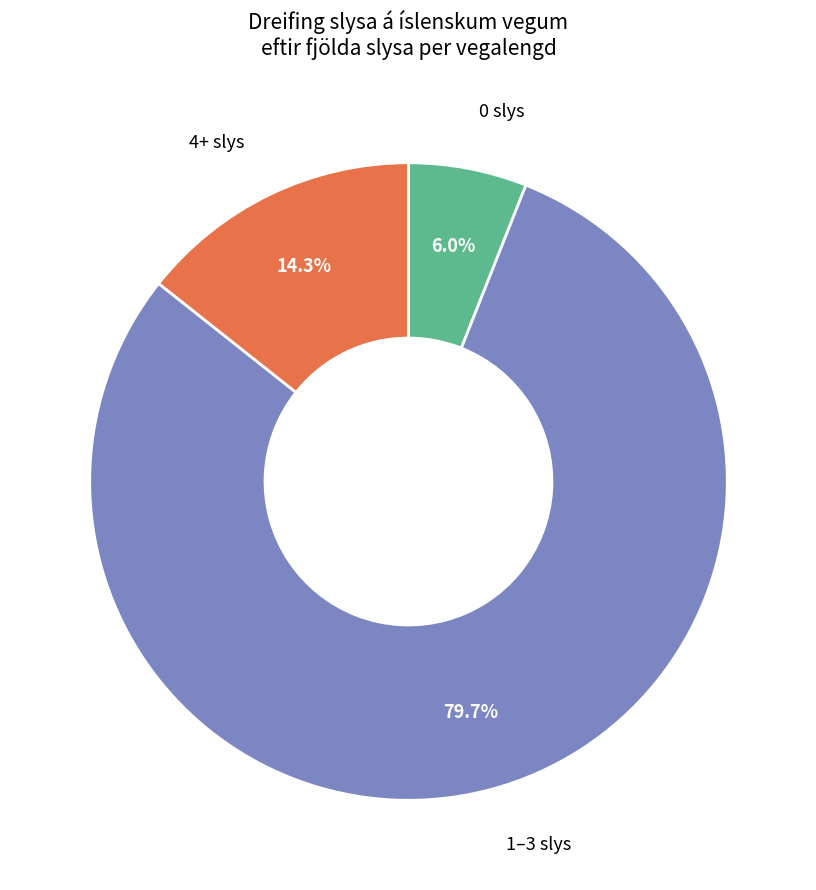

What is the majority slice?

1–3 slys